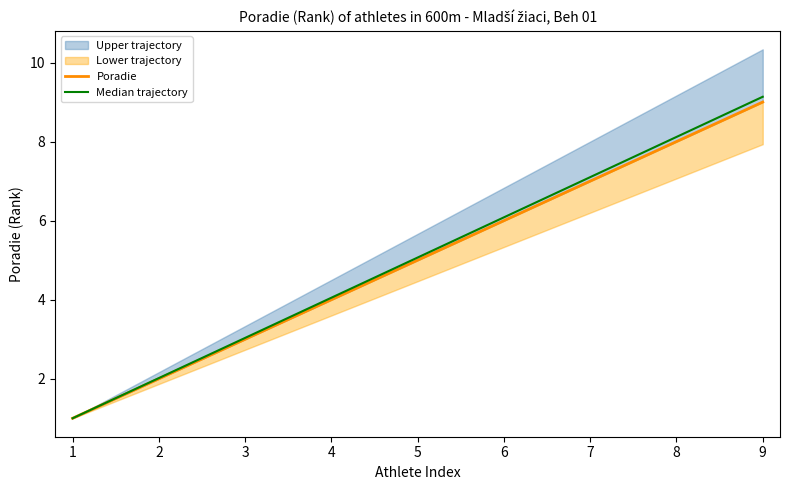

Reading left to right, transcribe all the data shown in this chart.

Poradie: 1=1.0	2=2.0	3=3.0	4=4.0	5=5.0	6=6.0	7=7.0	8=8.0	9=9.0
Median trajectory: 1=1.0	2=2.0	3=3.0	4=4.0	5=5.1	6=6.1	7=7.1	8=8.1	9=9.1